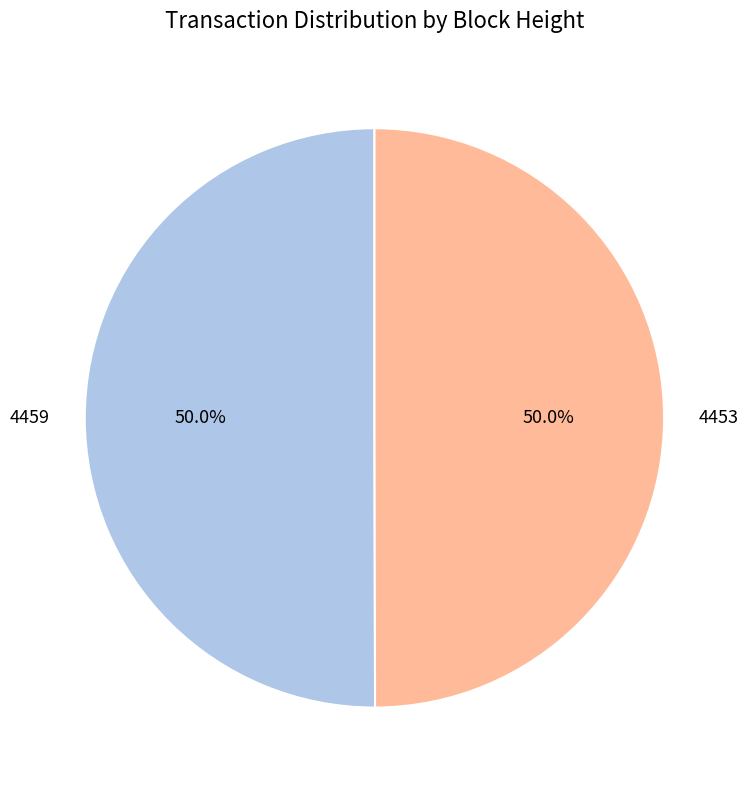

How much of the chart is everything except 4459?

50.0%